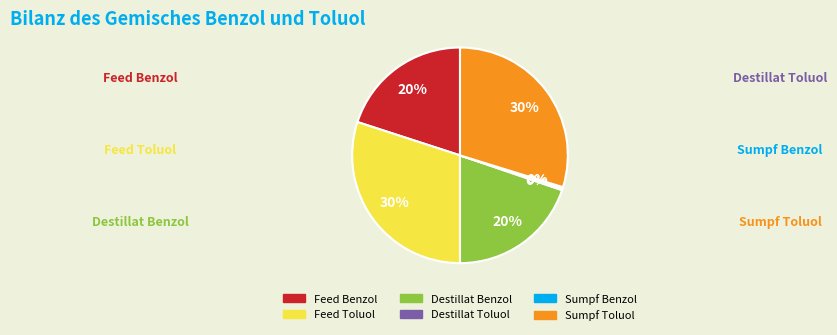

Is there any slice that represents more than half of the pie?

No